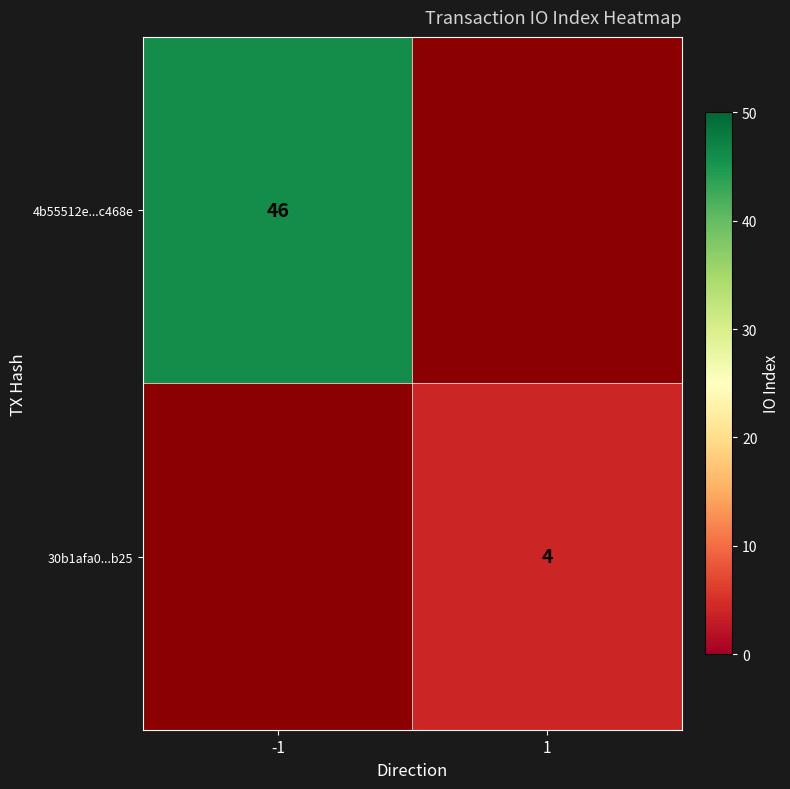

What is the minimum value shown in the chart?

4.0